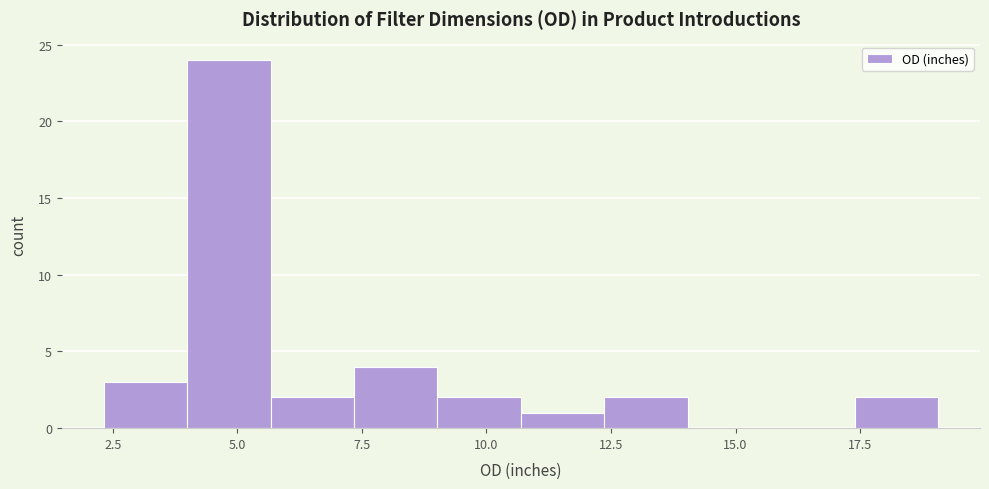

Around what value on the x-axis is the tallest bar? Give the approximate position of its centre, as read against the axis.

5.0